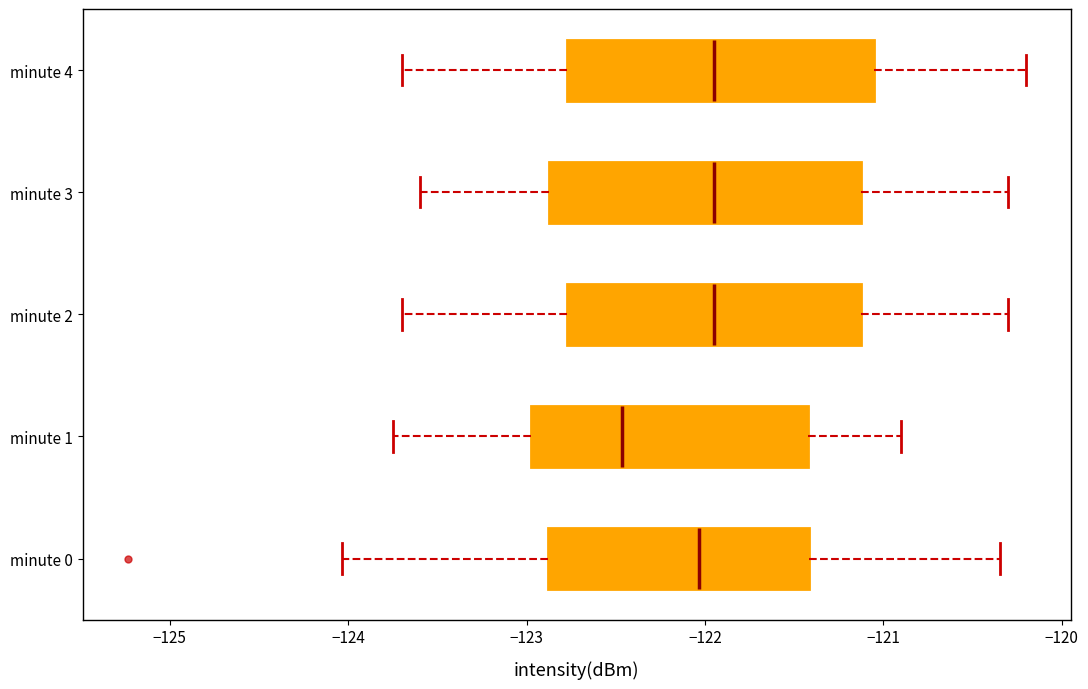

Where is the right edge of the box for minute 2 on the x-axis? The values are not printed on the chart, so give them approximately, as read against the axis.

-121.1